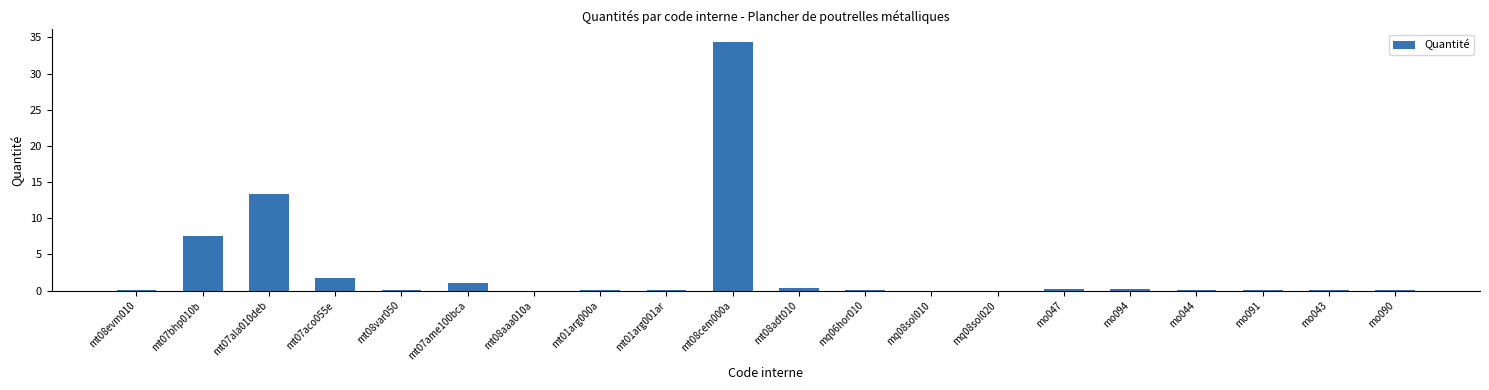

Read the value at mo044.

0.1